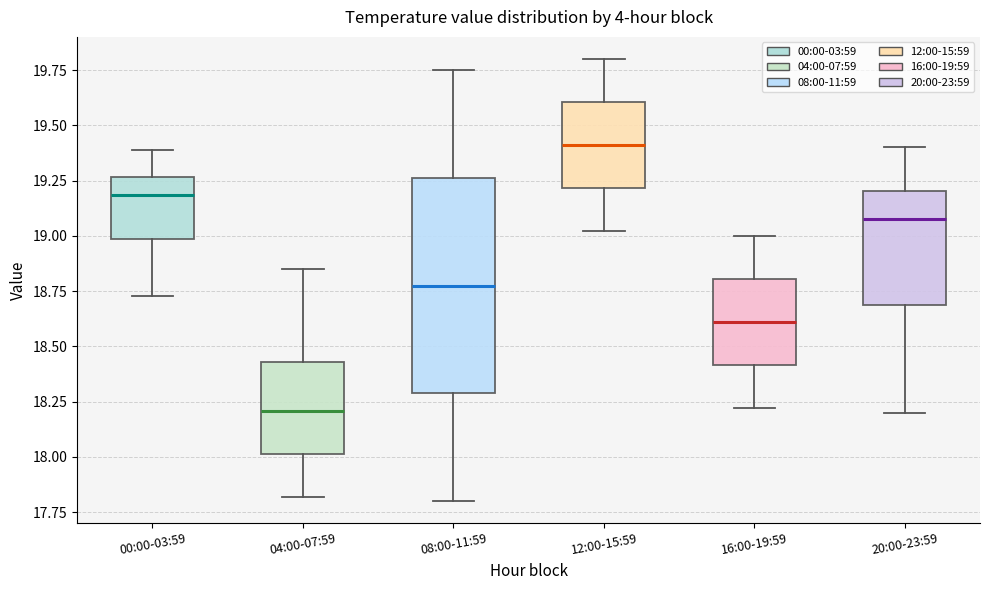

Reading left to right, transcribe this box plot: for each box, give where its median line is, the range the box spans, and where its two whiskers end, as read against the y-axis. The values are not printed on the chart, so give them approximately, as read against the axis.

00:00-03:59: median 19.20, box 19.00 to 19.25, whiskers 18.75 to 19.40
04:00-07:59: median 18.20, box 18.00 to 18.45, whiskers 17.80 to 18.85
08:00-11:59: median 18.80, box 18.30 to 19.25, whiskers 17.80 to 19.75
12:00-15:59: median 19.40, box 19.20 to 19.60, whiskers 19.00 to 19.80
16:00-19:59: median 18.60, box 18.40 to 18.80, whiskers 18.20 to 19.00
20:00-23:59: median 19.10, box 18.70 to 19.20, whiskers 18.20 to 19.40